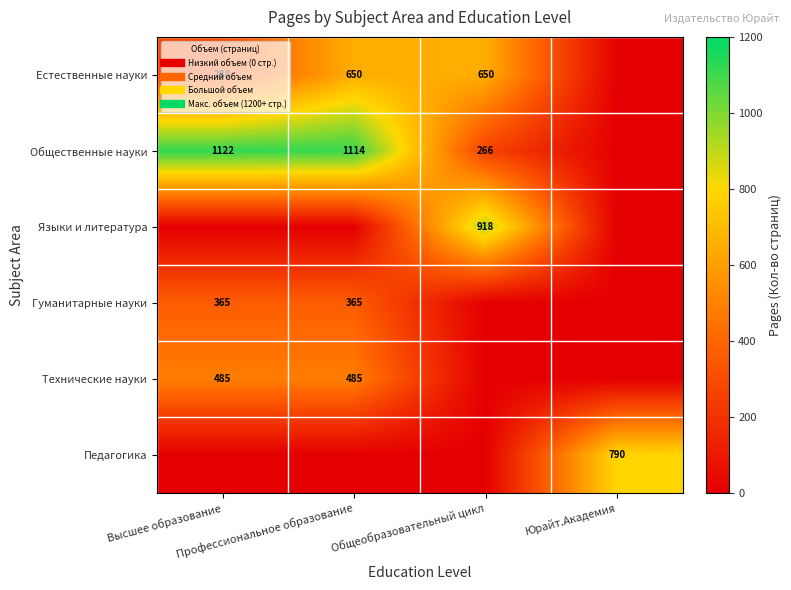

The Естественные науки series shows 650 at Общеобразовательный цикл. True or false?

True